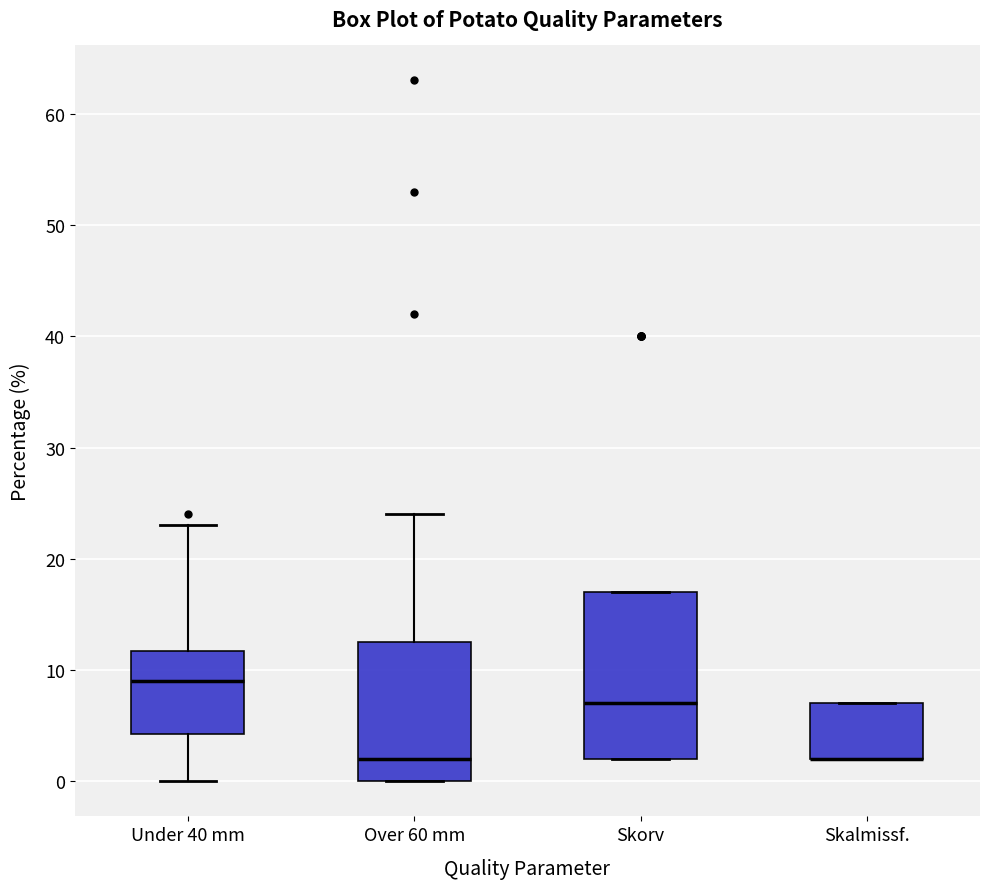

Reading left to right, read every box against the y-axis: the position of its median line, the range the box covers, and the ends of its whiskers. The values are not printed on the chart, so give them approximately, as read against the axis.

Under 40 mm: median 9, box 4 to 12, whiskers 0 to 23
Over 60 mm: median 2, box 0 to 13, whiskers 0 to 24
Skorv: median 7, box 2 to 17, whiskers 2 to 17
Skalmissf.: median 2 (drawn on the box's lower edge), box 2 to 7, whiskers 2 to 7